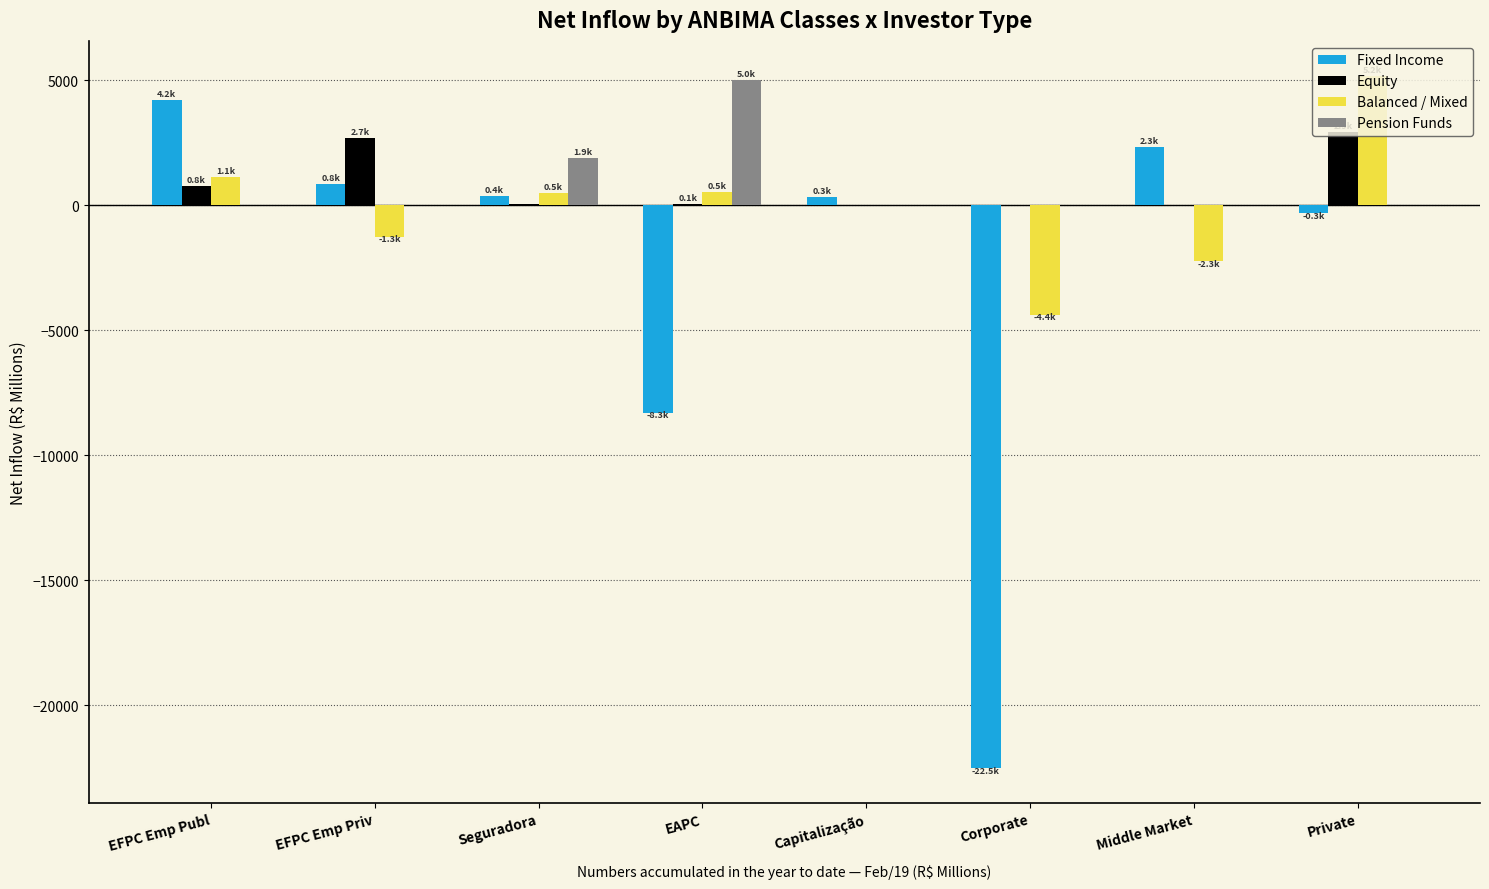

Is the value of Pension Funds at EFPC Emp Priv greater than the value of Equity at Private?

No